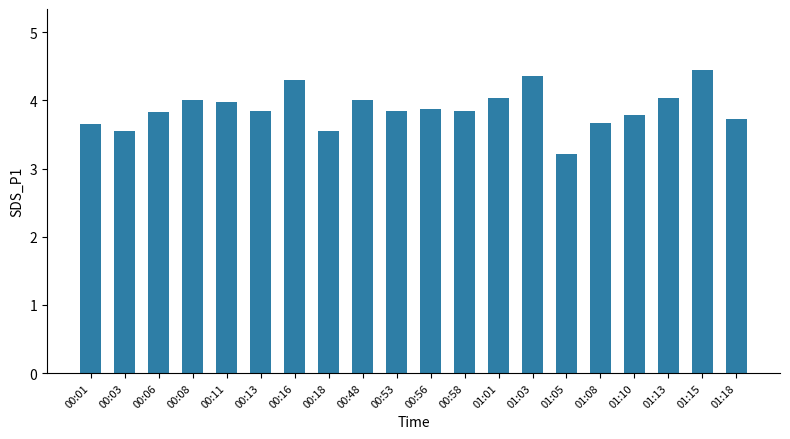

Where is the data nearest to the value 3?

01:05